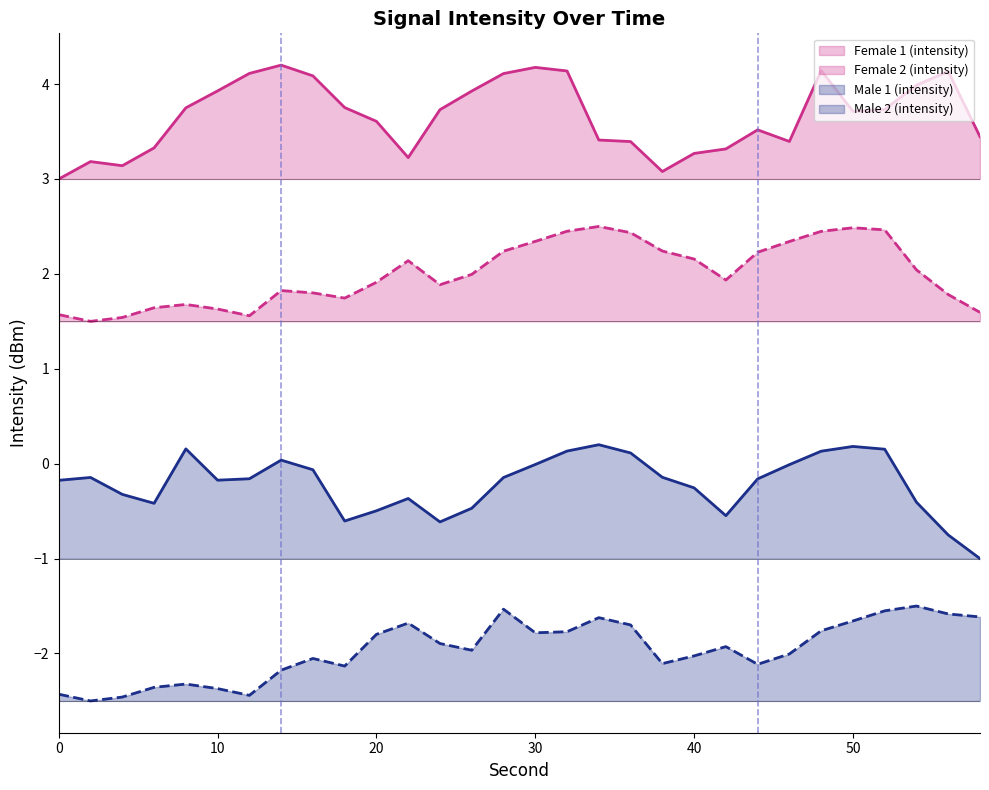

What is the minimum value shown in the chart?

-2.5